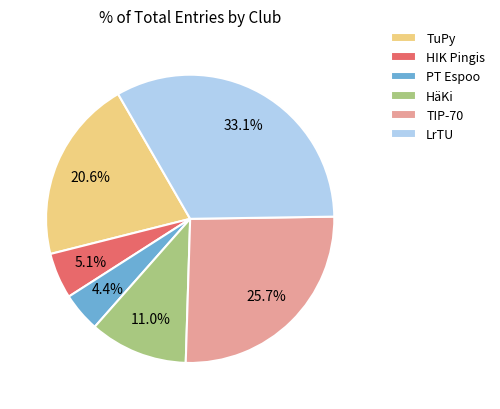

Is there a majority slice in this chart?

No